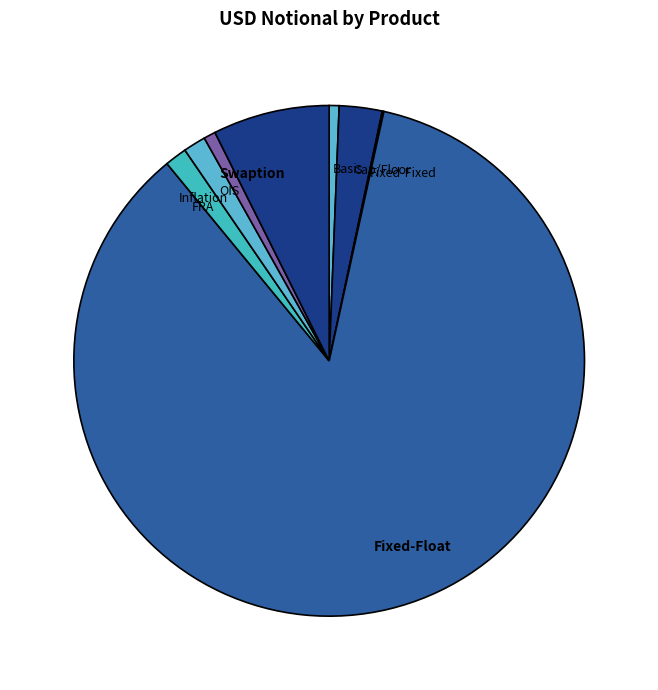

Approximately how many times larger is the value at Swaption compared to Inflation?

5.2